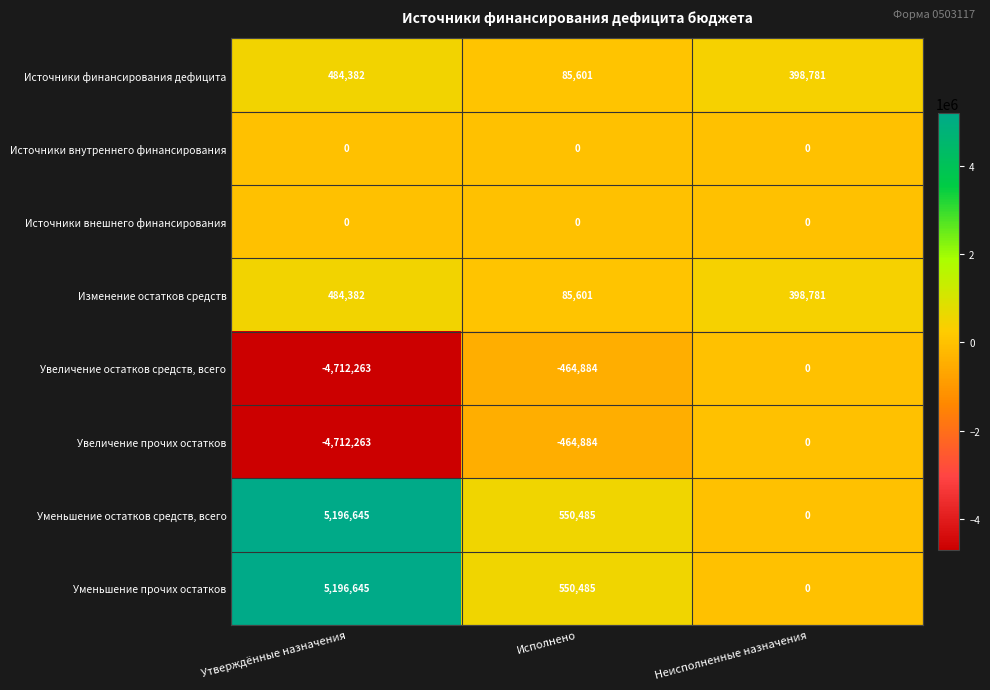

What is the minimum value shown in the chart?

-4712263